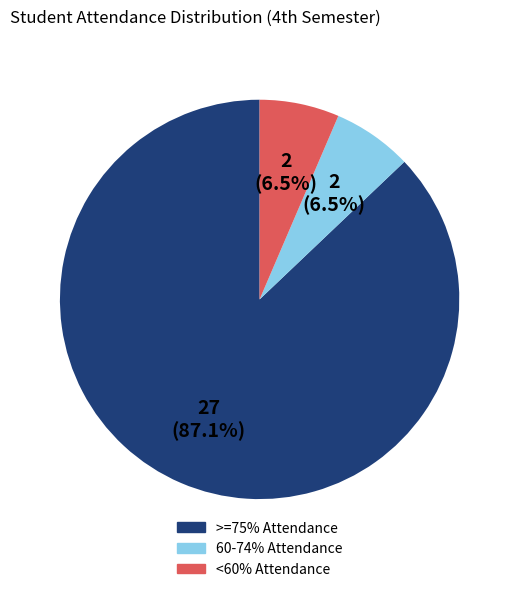

True or false: <60% Attendance accounts for 1% of the total.

False